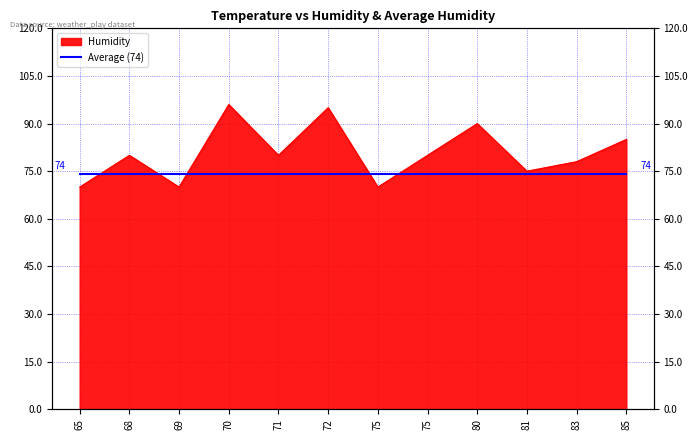

The chart shows a value of 53 at 72. True or false?

False